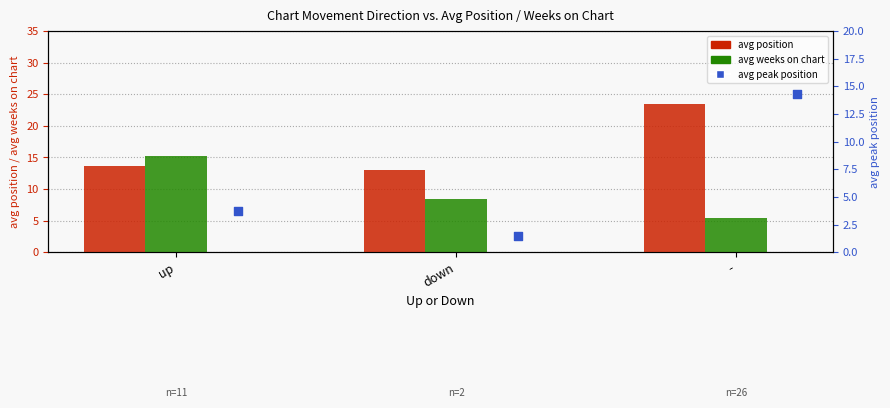

Which series has the widest spread of Y values?

avg position